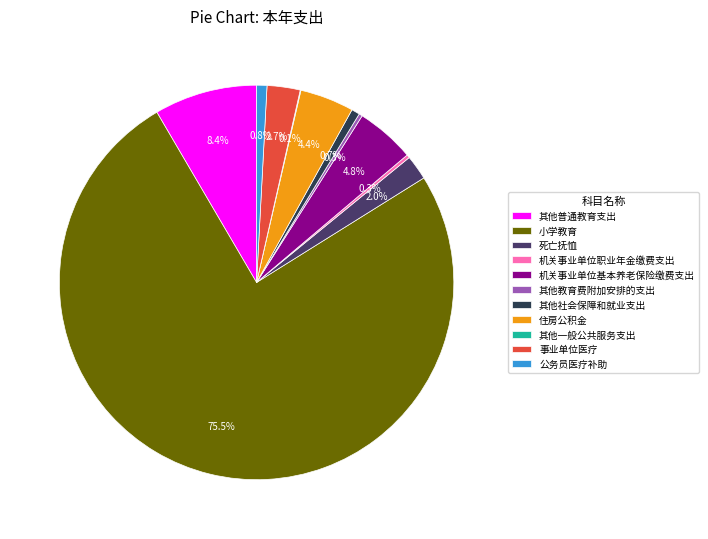

Is there any slice that represents more than half of the pie?

Yes